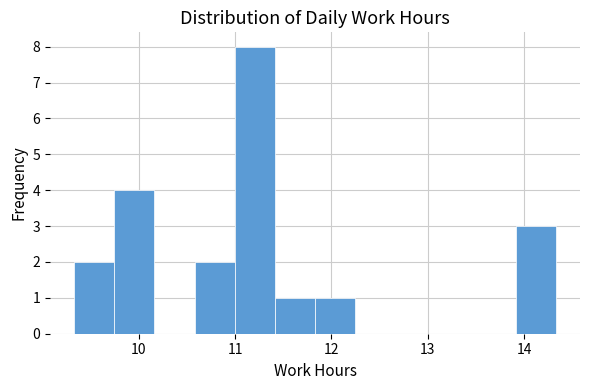

What is the height of the bar covering 9.7 to 10.2 on the x-axis? Neither the bar edges nor the heights are printed on the chart, so give them approximately, as read against the axes.

4